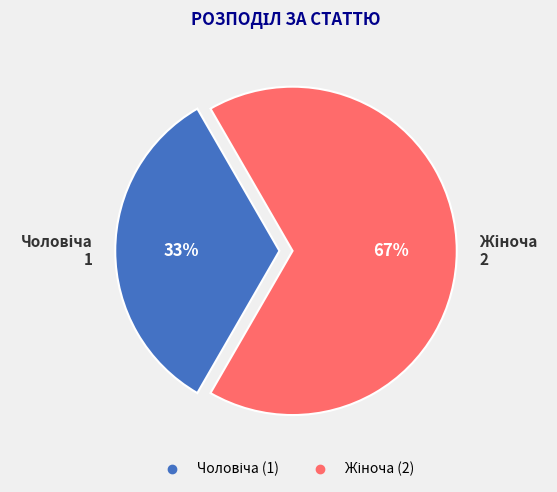

Count the number of slices in the pie.

2